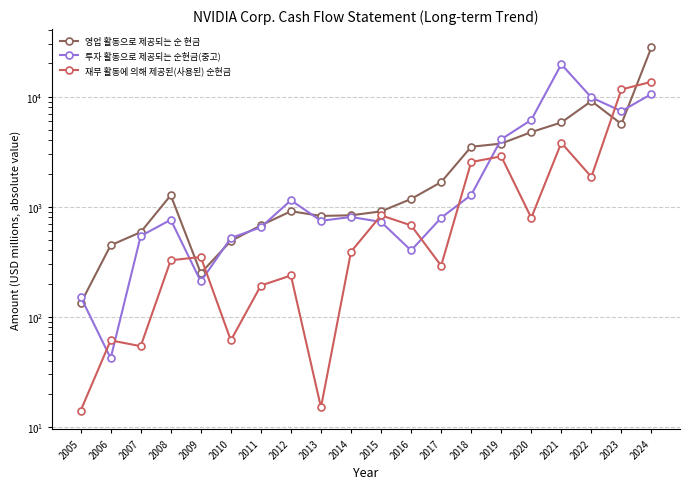

In 영업 활동으로 제공되는 순 현금, how many points are lower than both neighbors (excluding endpoints)?

3